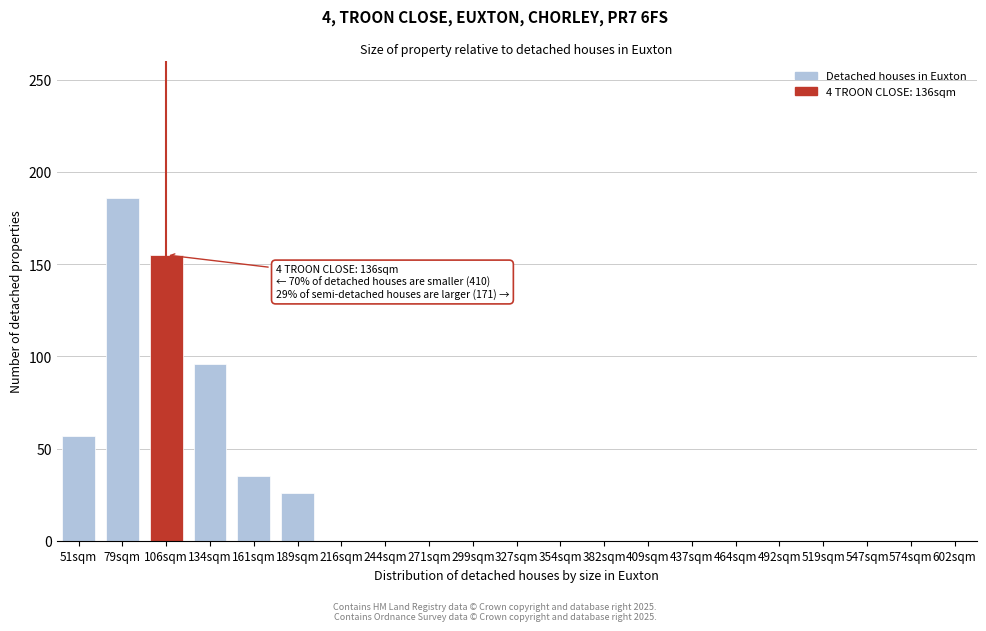

Reading right to left, what are all the values shown in this chart?

602sqm=0	574sqm=0	547sqm=0	519sqm=0	492sqm=0	464sqm=0	437sqm=0	409sqm=0	382sqm=0	354sqm=0	327sqm=0	299sqm=0	271sqm=0	244sqm=0	216sqm=0	189sqm=26	161sqm=35	134sqm=96	106sqm=155	79sqm=186	51sqm=57